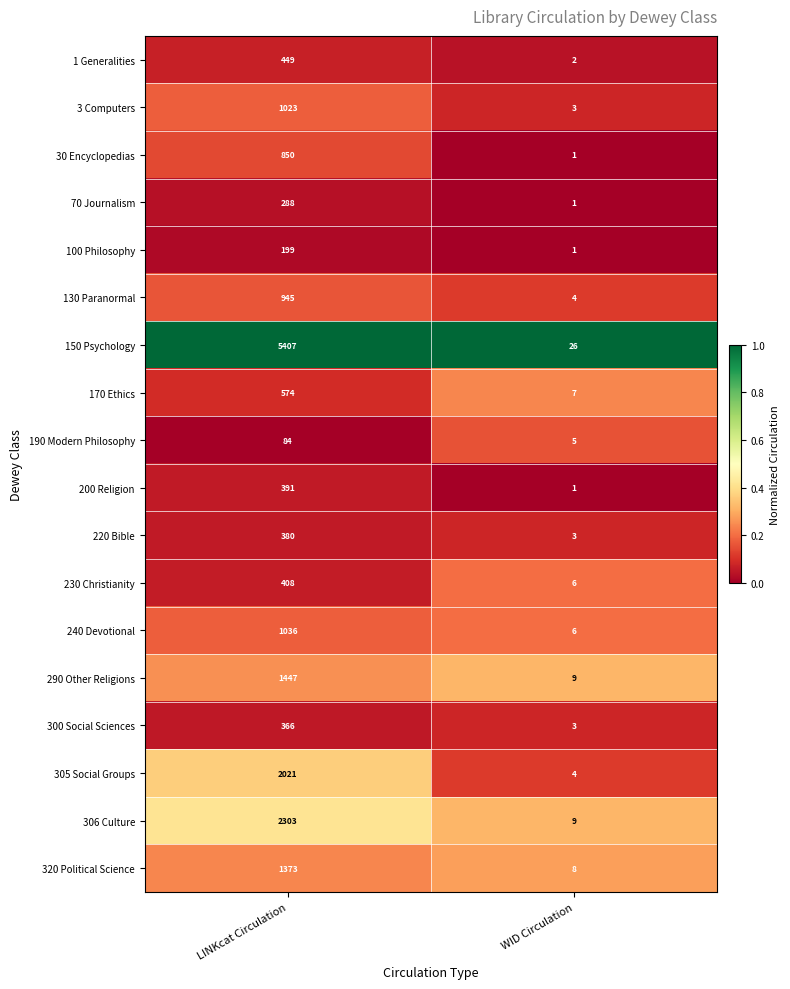

Which series has the widest spread of values?

150 Psychology